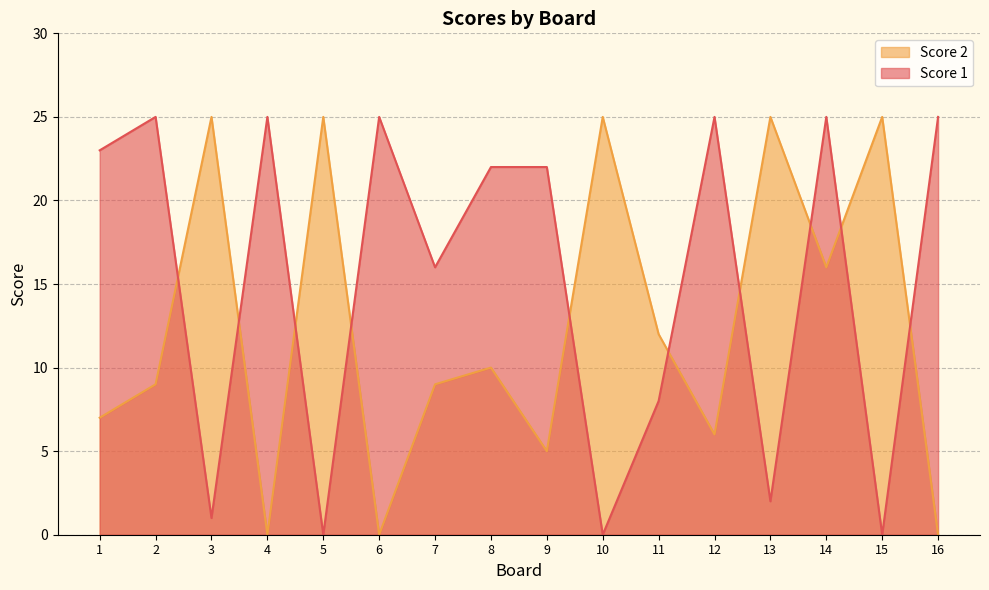

At how many categories does at least one series exceed 15?

15